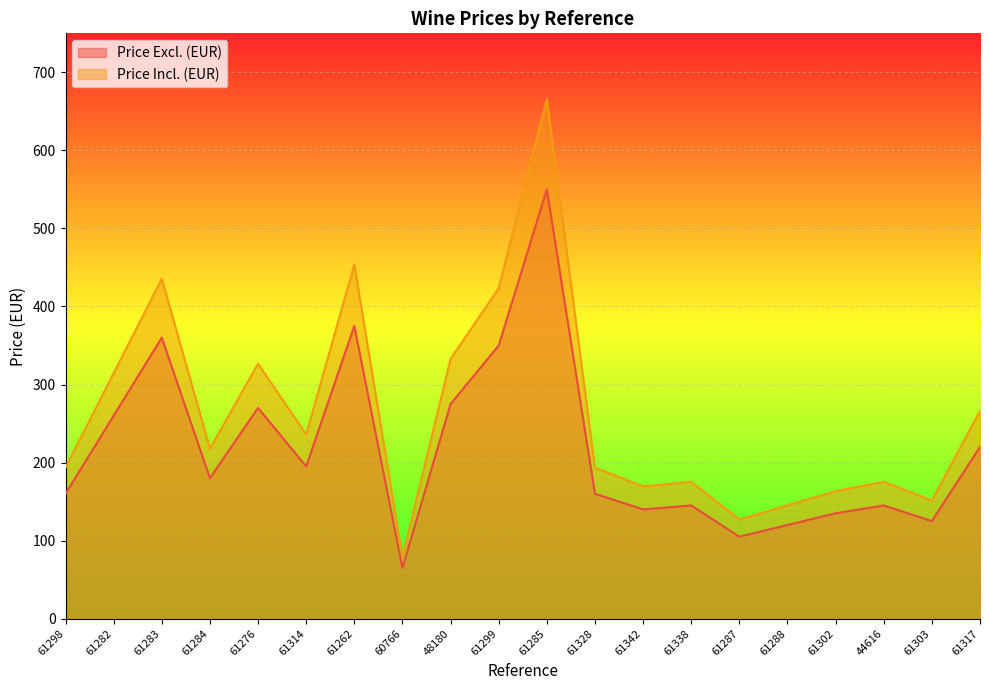

What is the difference between the highest and lowest values at 61303?

26.2